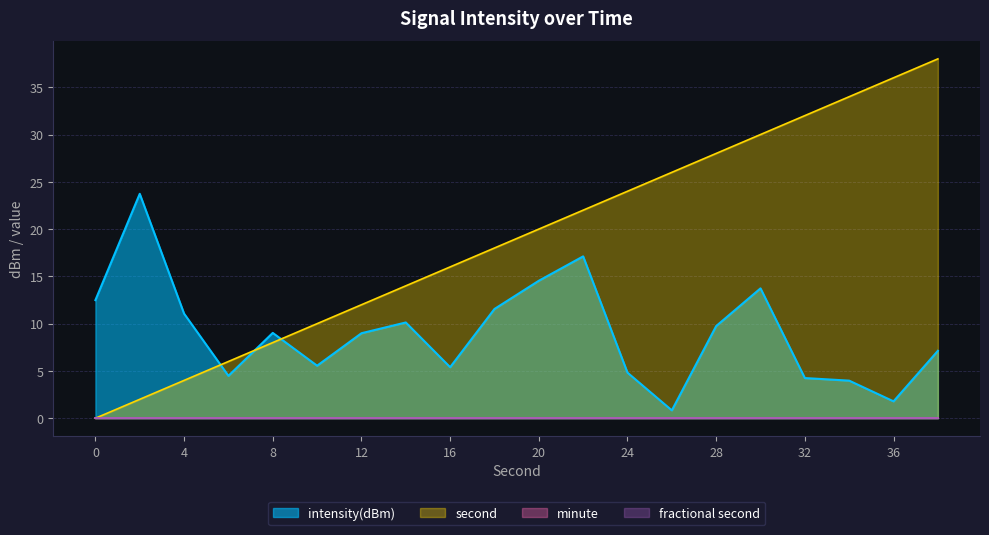

Between 6 and 26, which series saw the biggest shift?

second